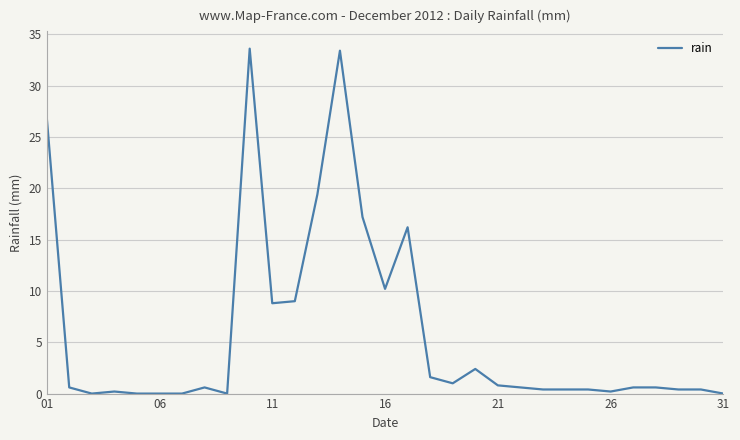

What is the greatest value displayed?

33.6